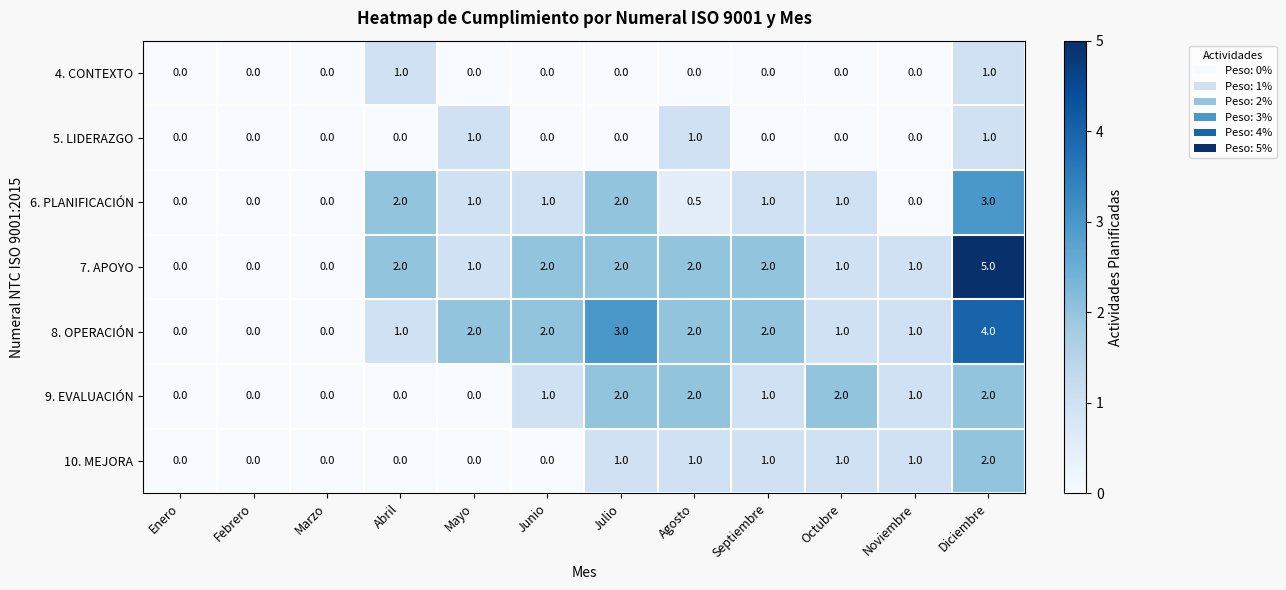

What value does the 9. EVALUACIÓN series have at Octubre?

2.0